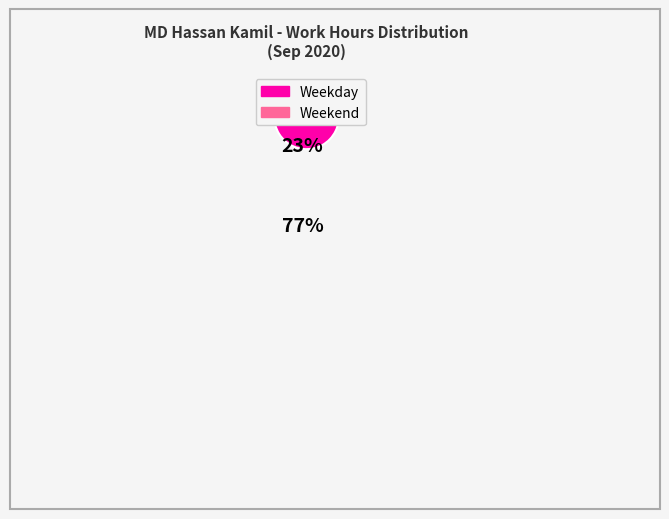

Is there any slice that represents more than half of the pie?

Yes